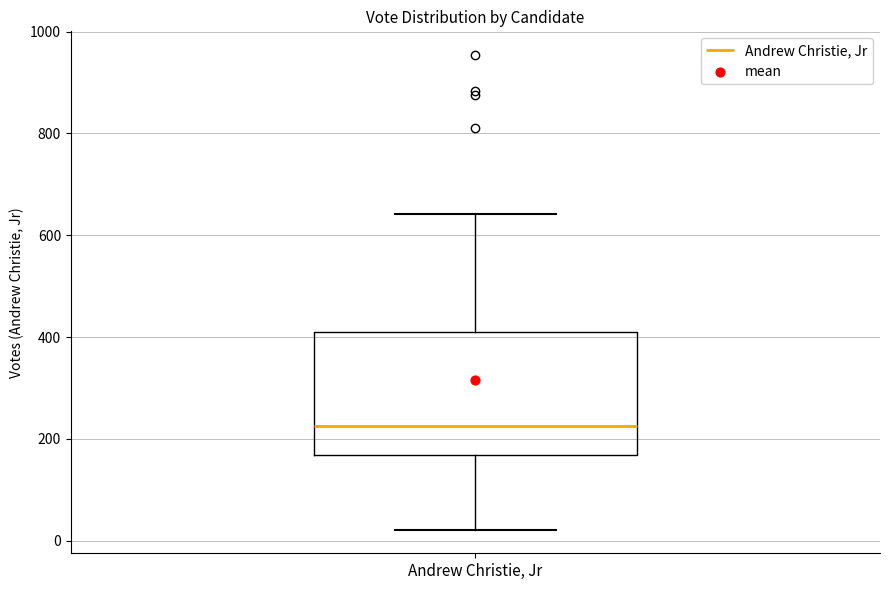

Transcribe this box plot: give where the median line is, the range the box spans, and where the two whiskers end, as read against the y-axis. The values are not printed on the chart, so give them approximately, as read against the axis.

median 220, box 160 to 420, whiskers 20 to 640